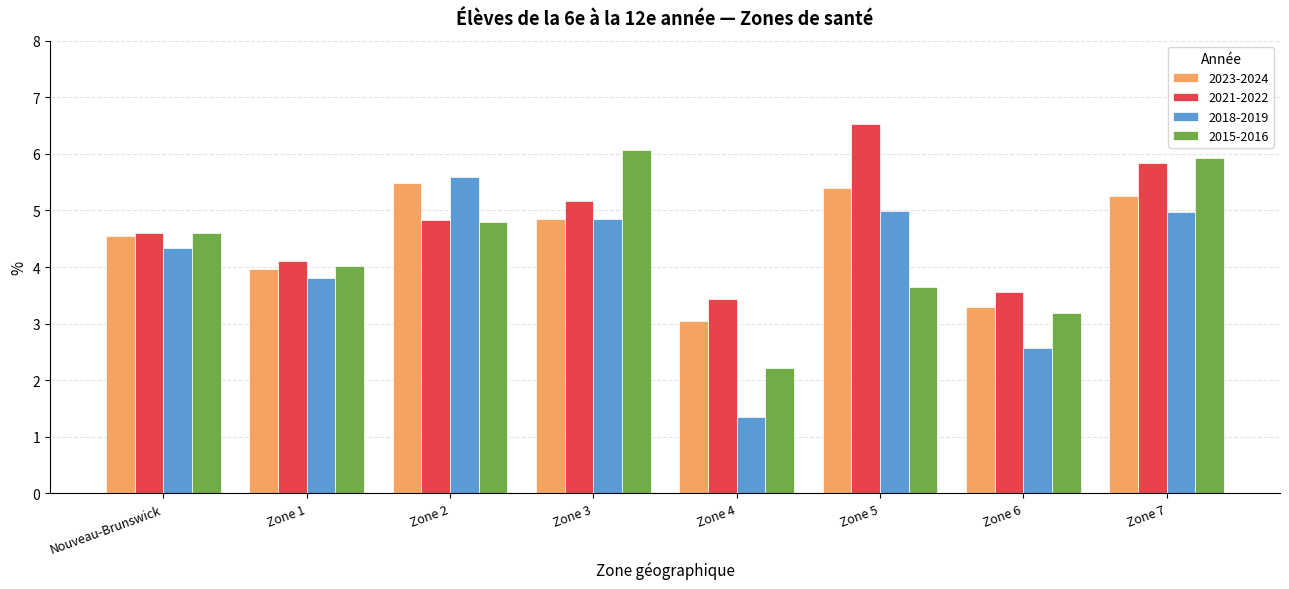

Which category has the highest value across all series?

Zone 5